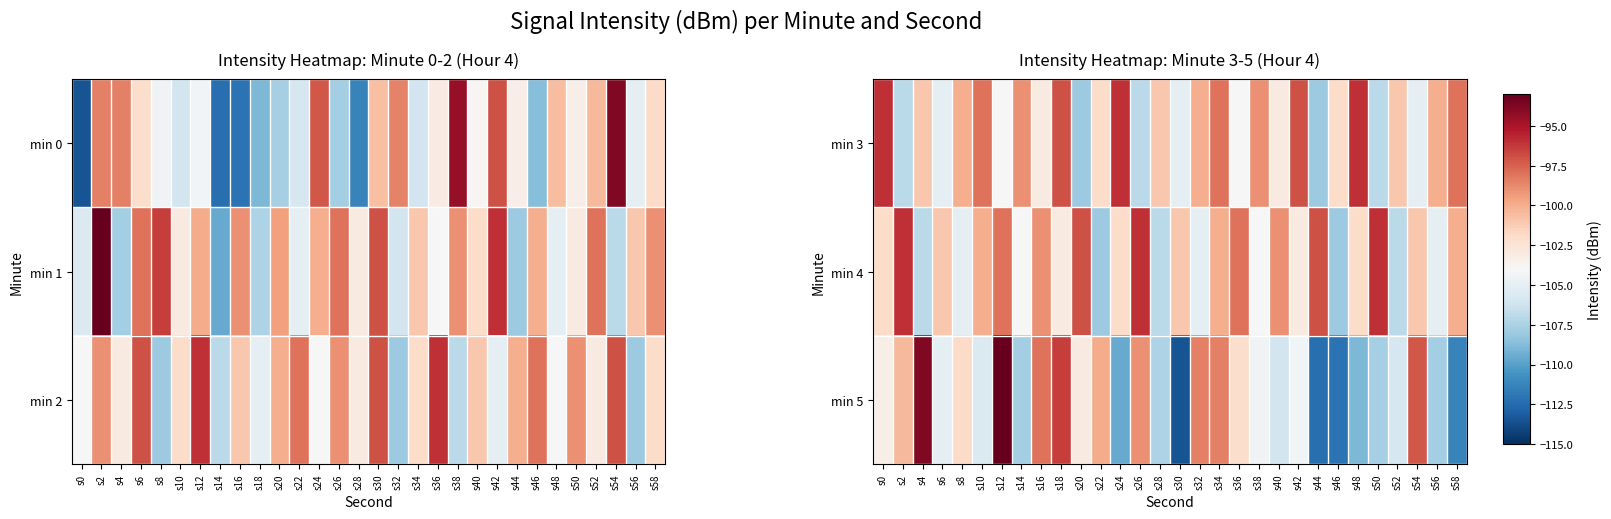

How many data points does each series have?

30